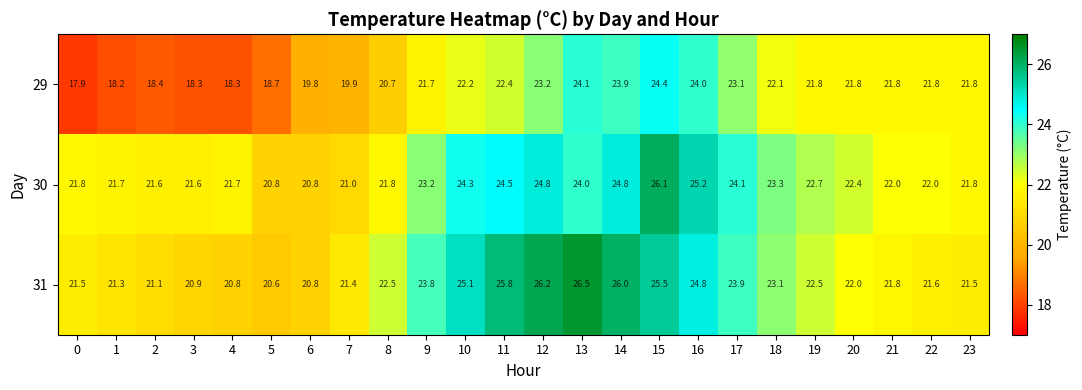

Which series has the largest total across all categories?

31